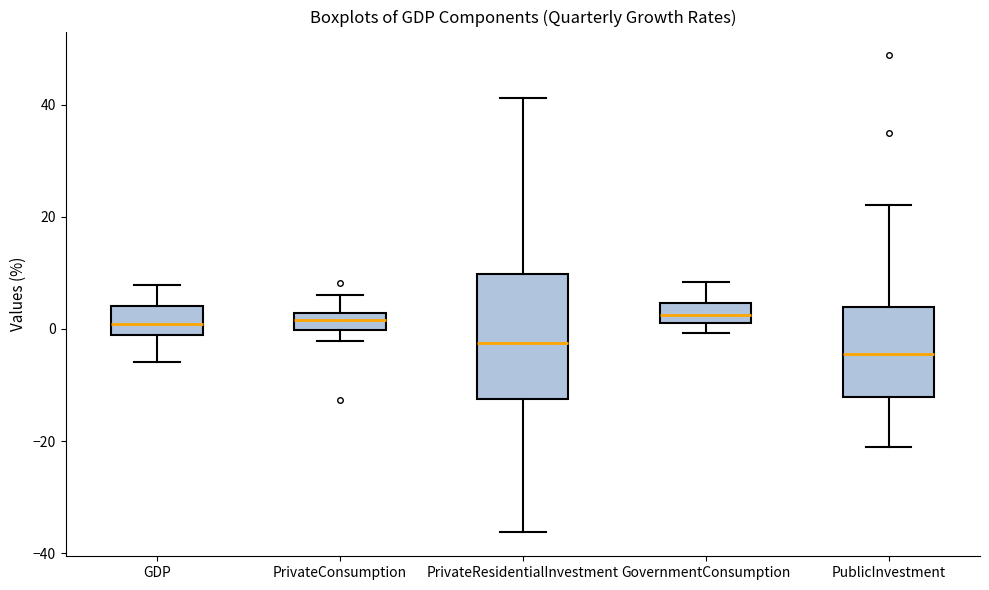

Comparing the boxes themselves (not the whiskers), which one is the tallest?

PrivateResidentialInvestment